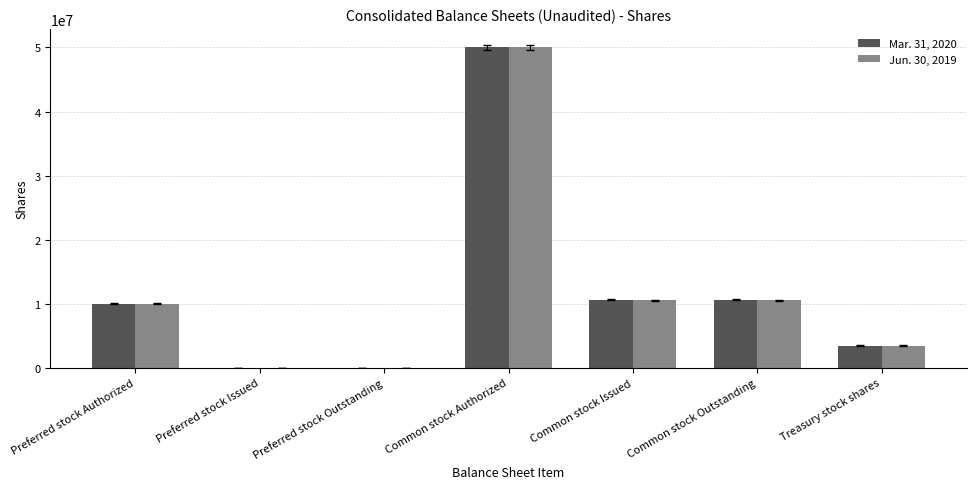

Reading left to right, what are all the values shown in this chart?

Mar. 31, 2020: Preferred stock Authorized=10000000	Preferred stock Issued=0	Preferred stock Outstanding=0	Common stock Authorized=50000000	Common stock Issued=10601912	Common stock Outstanding=10601912	Treasury stock shares=3472286
Jun. 30, 2019: Preferred stock Authorized=10000000	Preferred stock Issued=0	Preferred stock Outstanding=0	Common stock Authorized=50000000	Common stock Issued=10570203	Common stock Outstanding=10570203	Treasury stock shares=3472286